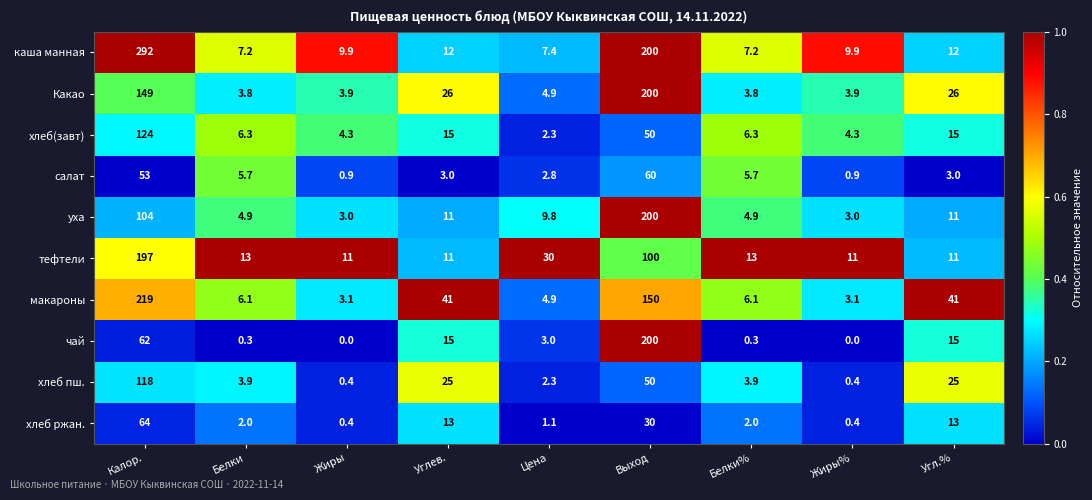

Rank the series at Белки from highest to lowest value.

тефтели, каша манная, хлеб(завт), макароны, салат, уха, хлеб пш., Какао, хлеб ржан., чай